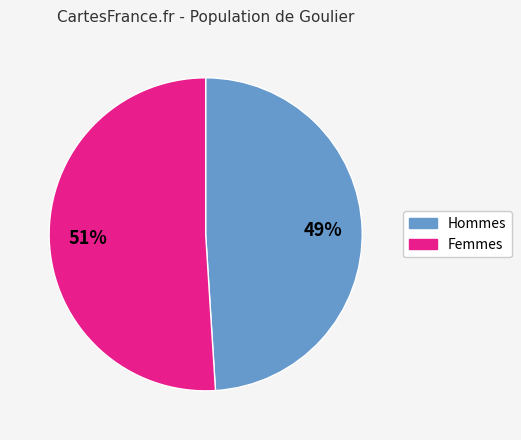

How many segments does this pie chart have?

2